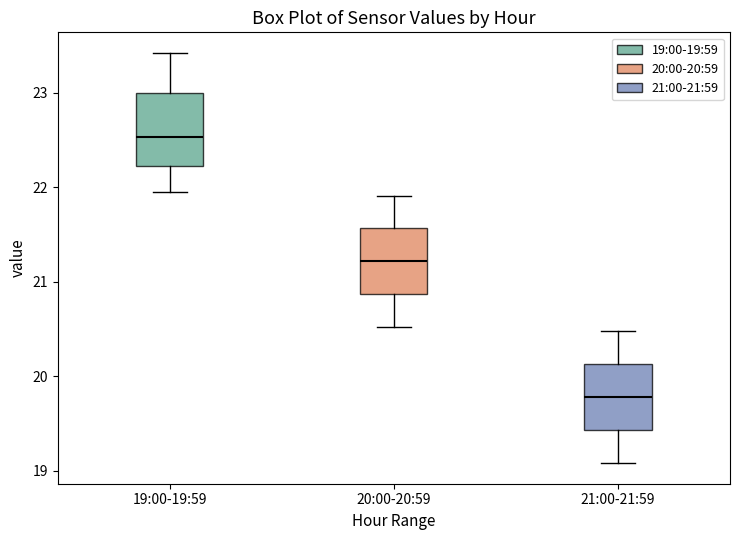

Which box's median line is the highest?

19:00-19:59